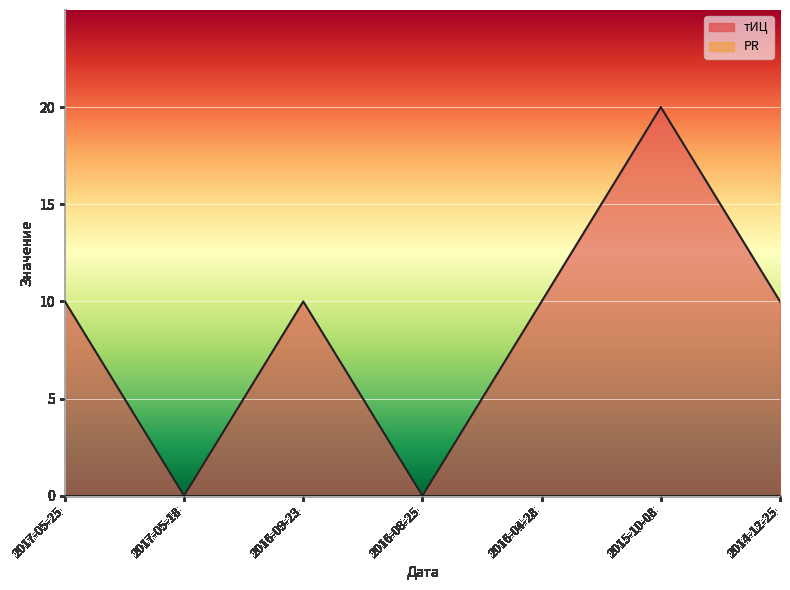

The chart shows a value of 13 at 2015-10-08. True or false?

False